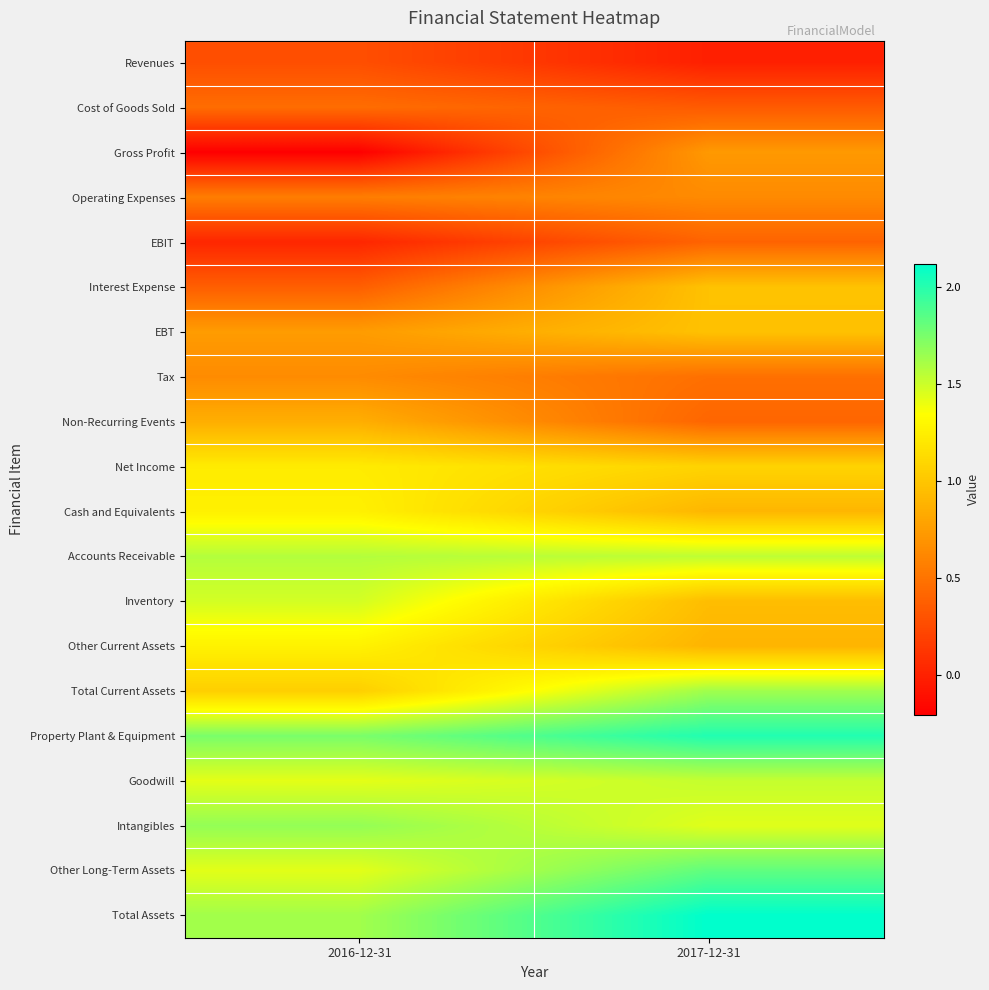

Reading left to right, extract all data points from this chart.

Revenues: 2016-12-31=0.3	2017-12-31=-0.0
Cost of Goods Sold: 2016-12-31=0.5	2017-12-31=0.3
Gross Profit: 2016-12-31=-0.2	2017-12-31=0.7
Operating Expenses: 2016-12-31=0.6	2017-12-31=0.6
EBIT: 2016-12-31=0.0	2017-12-31=0.4
Interest Expense: 2016-12-31=0.4	2017-12-31=1.0
EBT: 2016-12-31=0.7	2017-12-31=1.0
Tax: 2016-12-31=0.6	2017-12-31=0.5
Non-Recurring Events: 2016-12-31=0.9	2017-12-31=0.4
Net Income: 2016-12-31=1.2	2017-12-31=1.1
Cash and Equivalents: 2016-12-31=1.3	2017-12-31=0.9
Accounts Receivable: 2016-12-31=1.6	2017-12-31=1.5
Inventory: 2016-12-31=1.5	2017-12-31=0.9
Other Current Assets: 2016-12-31=1.3	2017-12-31=0.9
Total Current Assets: 2016-12-31=1.1	2017-12-31=1.6
Property Plant & Equipment: 2016-12-31=1.7	2017-12-31=2.0
Goodwill: 2016-12-31=1.4	2017-12-31=1.5
Intangibles: 2016-12-31=1.7	2017-12-31=1.4
Other Long-Term Assets: 2016-12-31=1.4	2017-12-31=1.8
Total Assets: 2016-12-31=1.6	2017-12-31=2.1